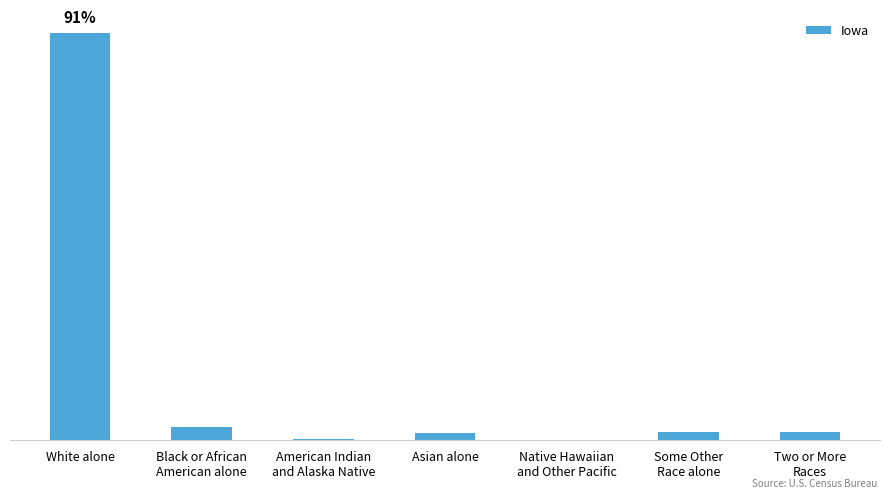

What is the sum of all values?

3046355